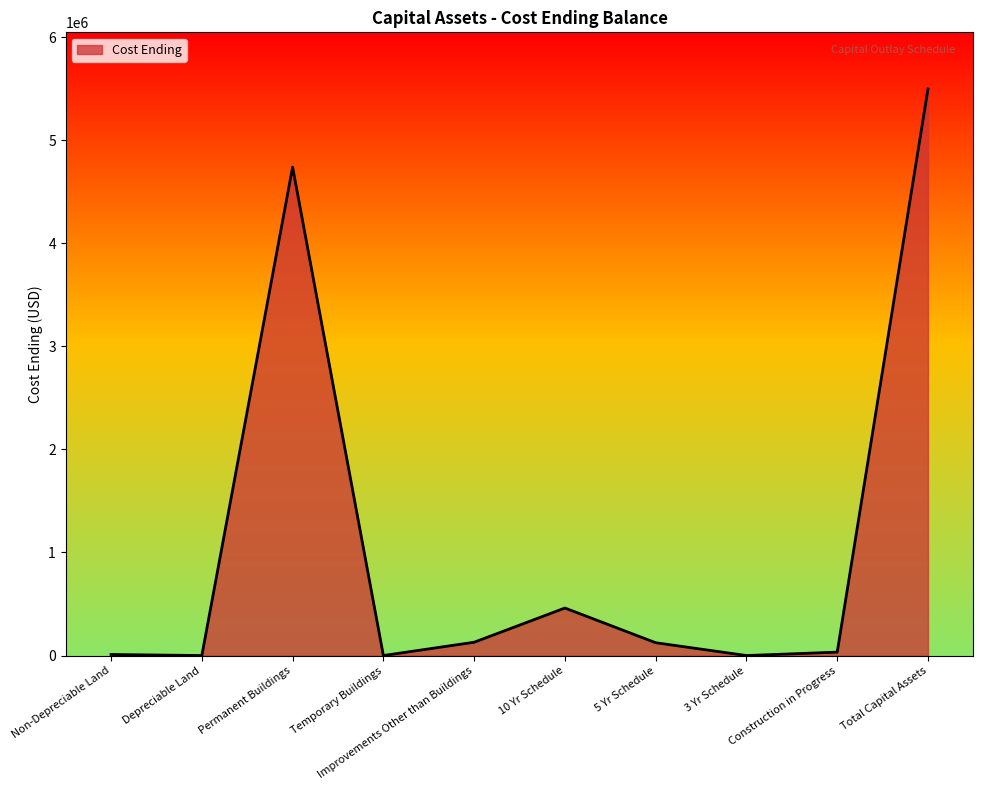

What is the difference between the maximum and minimum values?

5496878